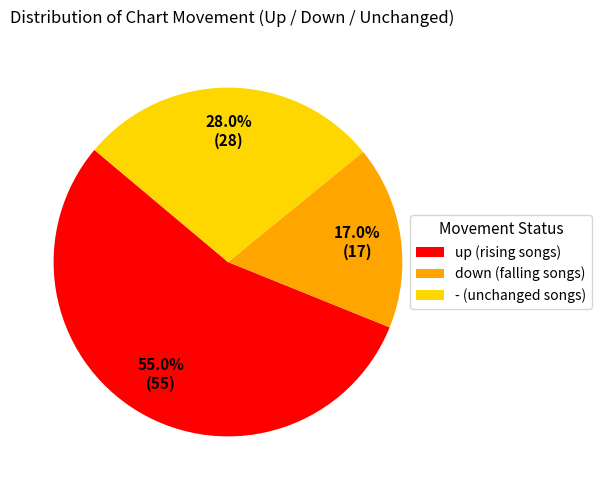

What is the largest slice in the pie chart?

up